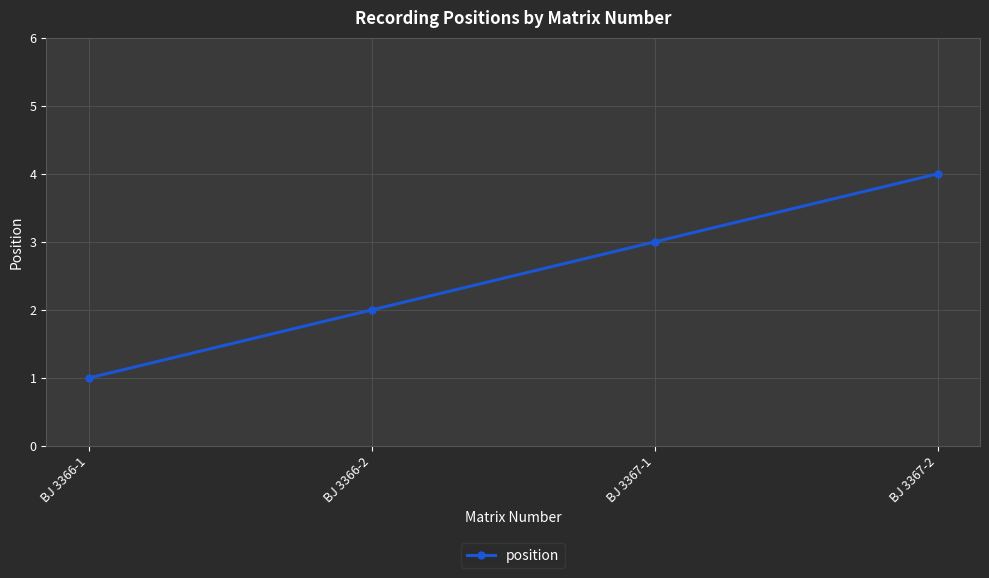

At which category does the chart reach its peak across all series?

BJ 3367-2